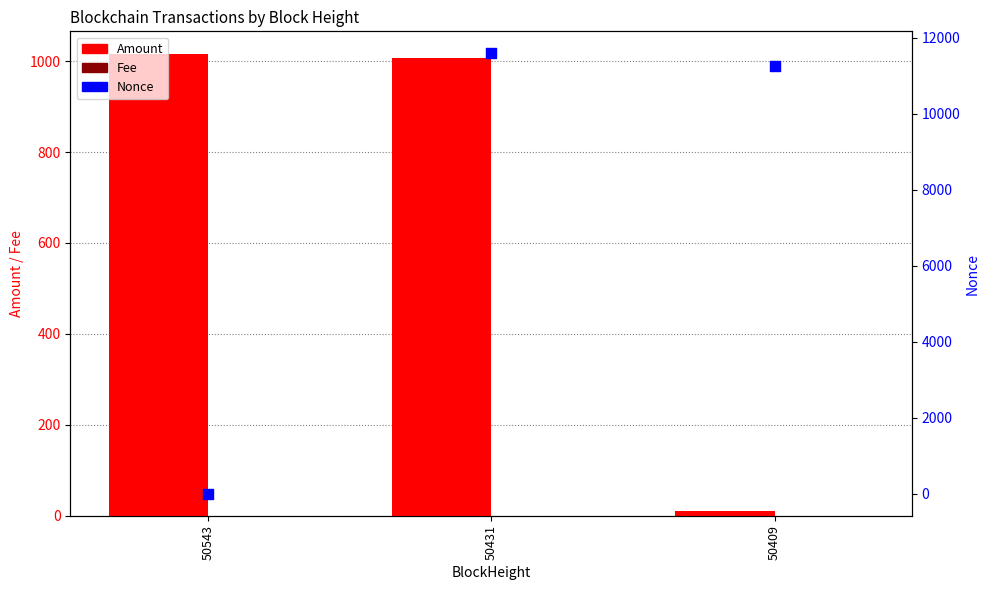

Which series contains the highest Y value?

Nonce